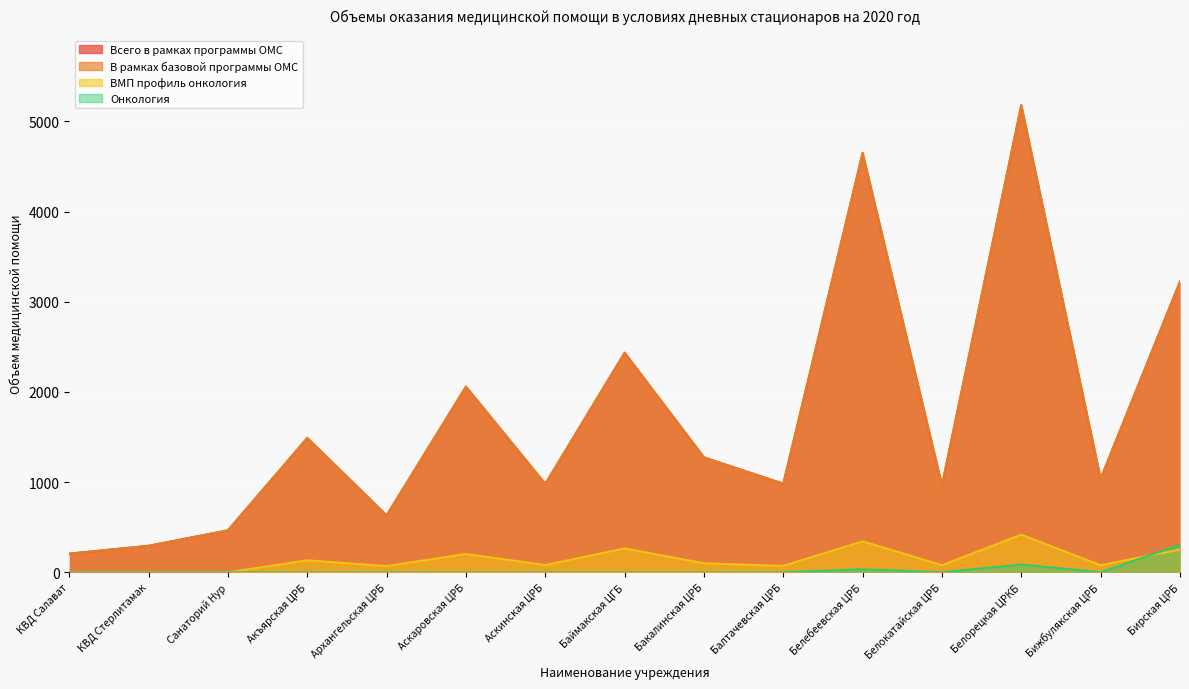

What is the total value across all series at КВД Салават?

414